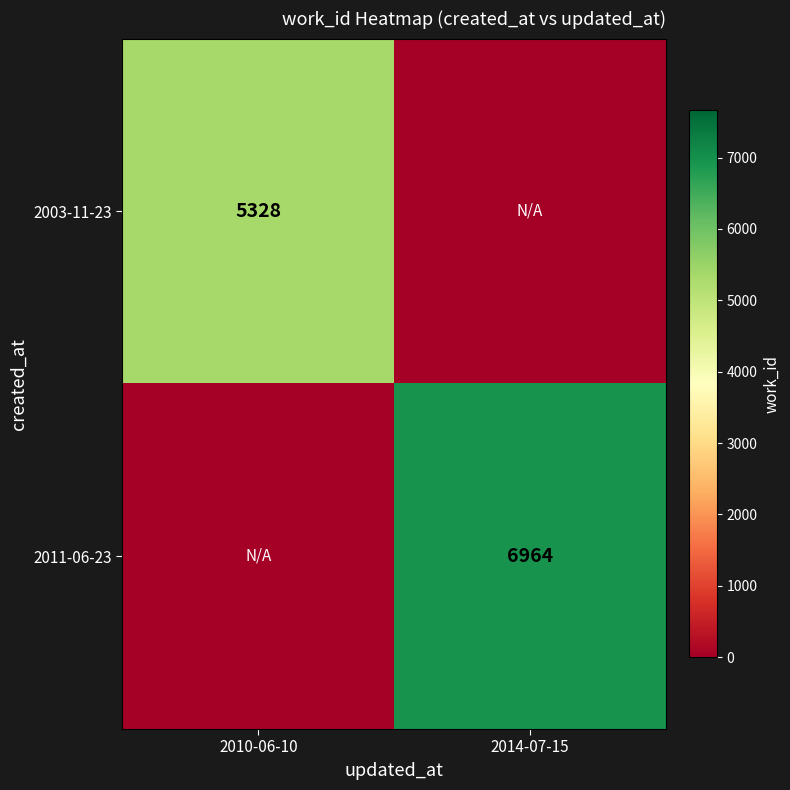

Which has a higher value, 2014-07-15 or 2010-06-10?

2010-06-10